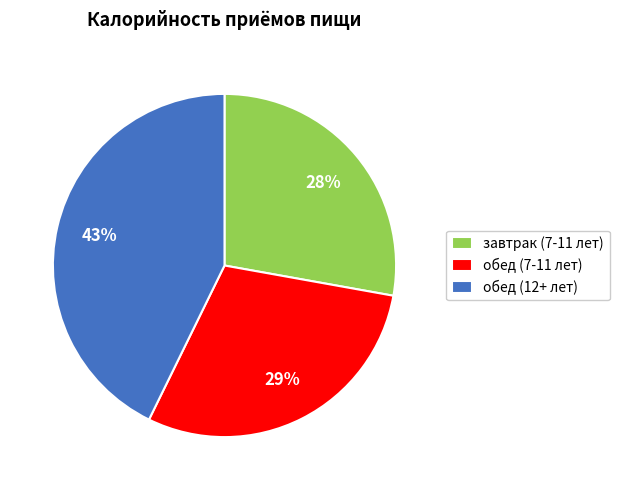

Which category has the smallest portion of the pie?

завтрак (7-11 лет)